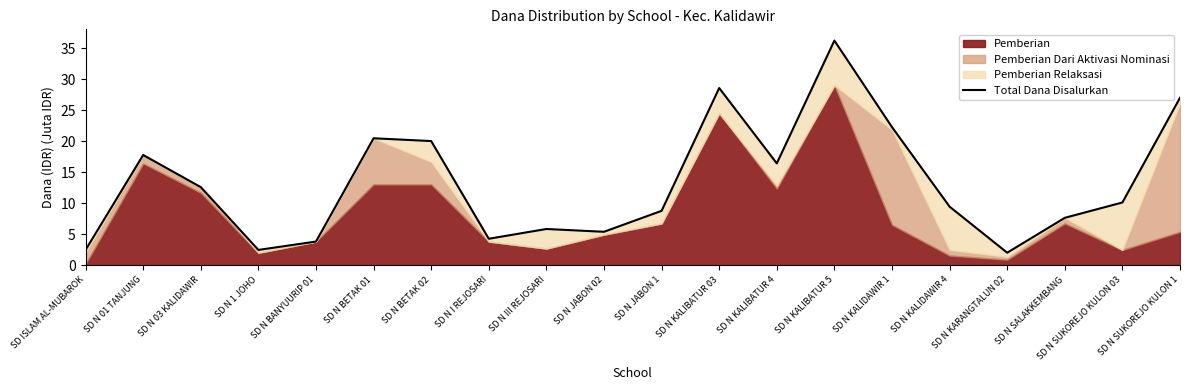

Rank the categories by value from highest to lowest.

SD N KALIBATUR 5, SD N KALIBATUR 03, SD N SUKOREJO KULON 1, SD N KALIDAWIR 1, SD N BETAK 01, SD N BETAK 02, SD N 01 TANJUNG, SD N KALIBATUR 4, SD N 03 KALIDAWIR, SD N SUKOREJO KULON 03, SD N KALIDAWIR 4, SD N JABON 1, SD N SALAKKEMBANG, SD N III REJOSARI, SD N JABON 02, SD N I REJOSARI, SD N BANYUURIP 01, SD ISLAM AL-MUBAROK, SD N 1 JOHO, SD N KARANGTALUN 02